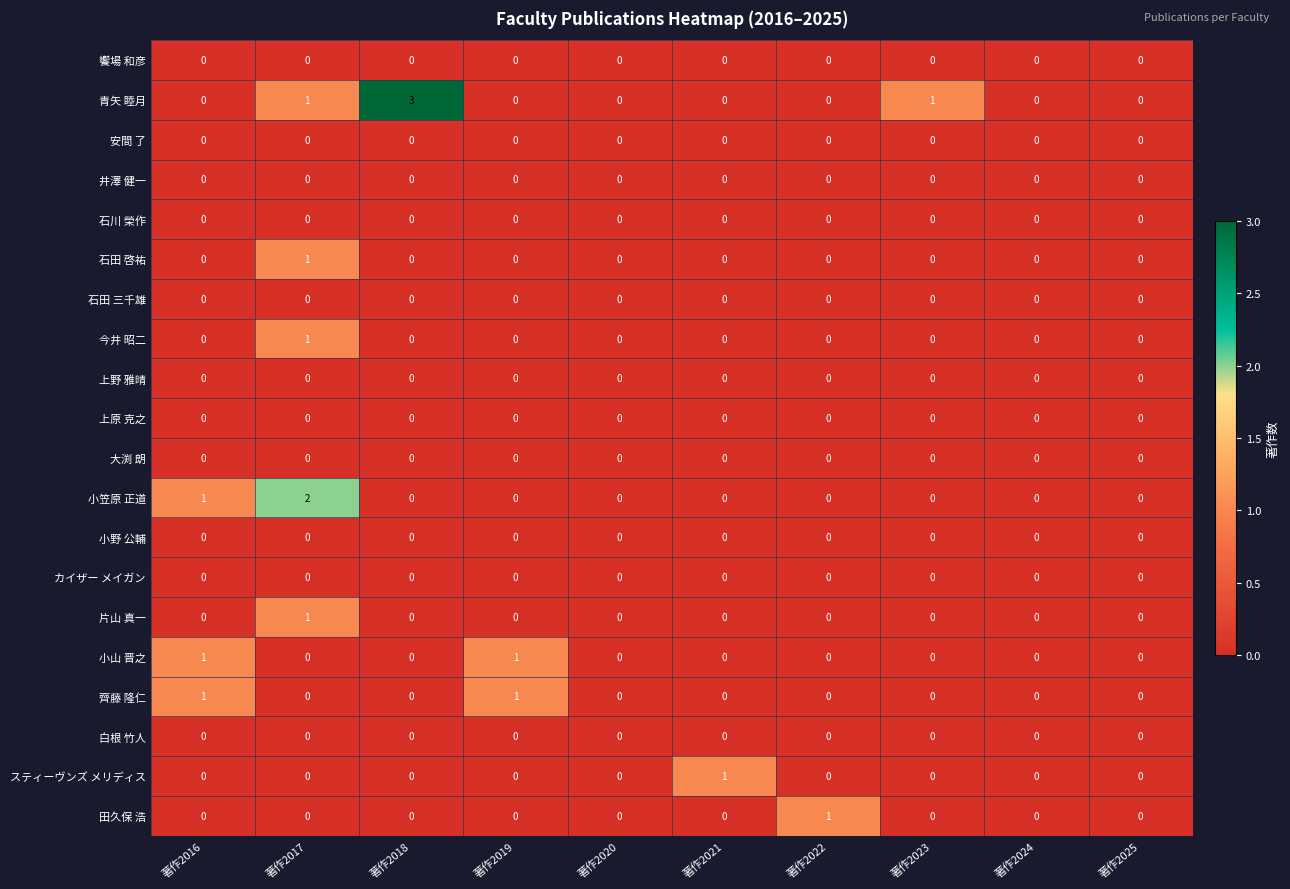

Is it true that 石田 三千雄 equals 0 at 著作2017?

True